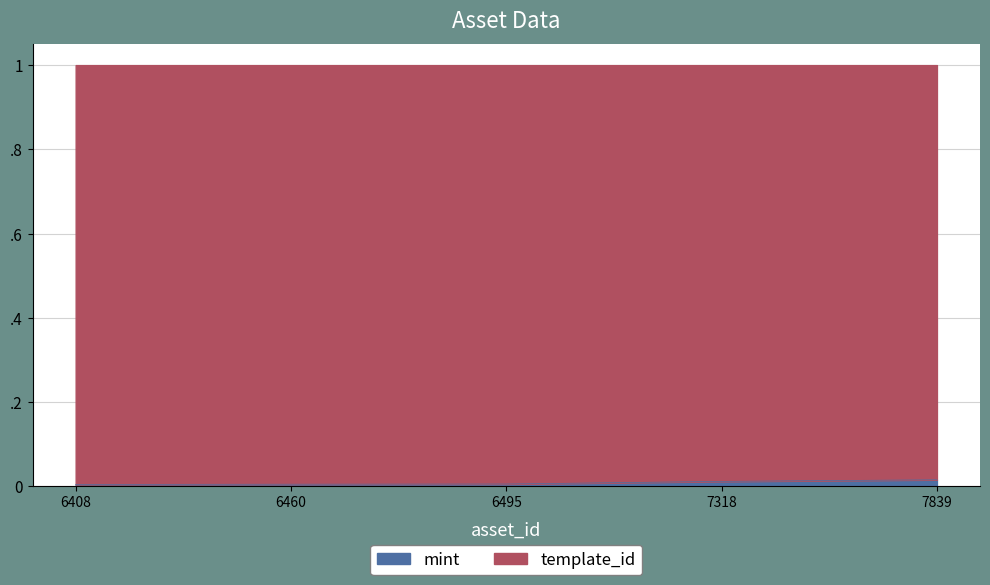

How many categories are shown in the chart?

5